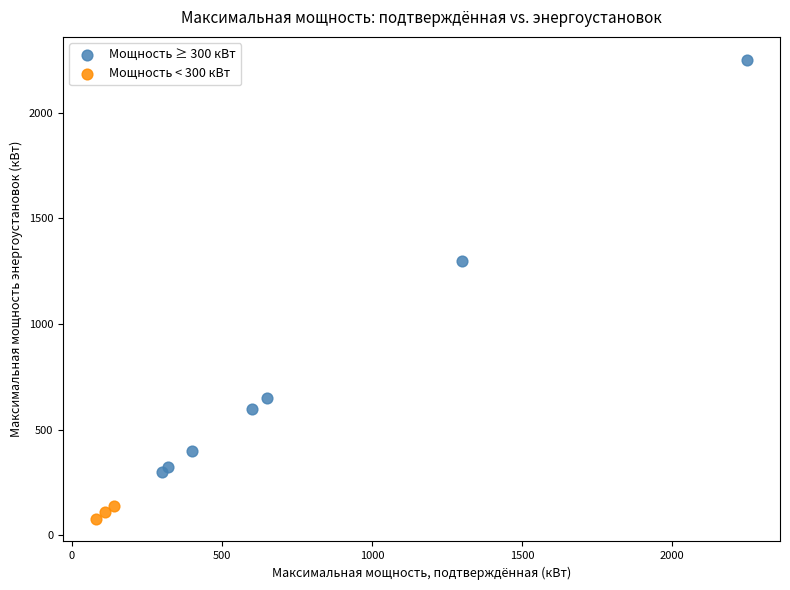

Which series has the widest spread of Y values?

Мощность ≥ 300 кВт